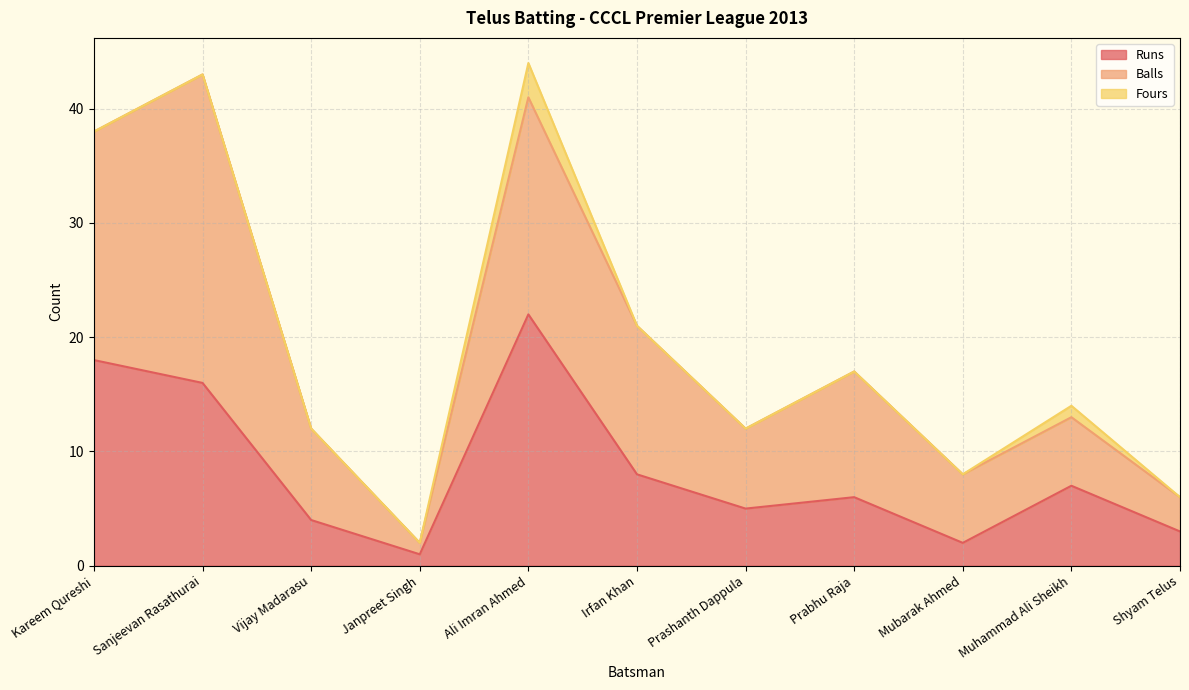

Which series has the widest spread of values?

Balls